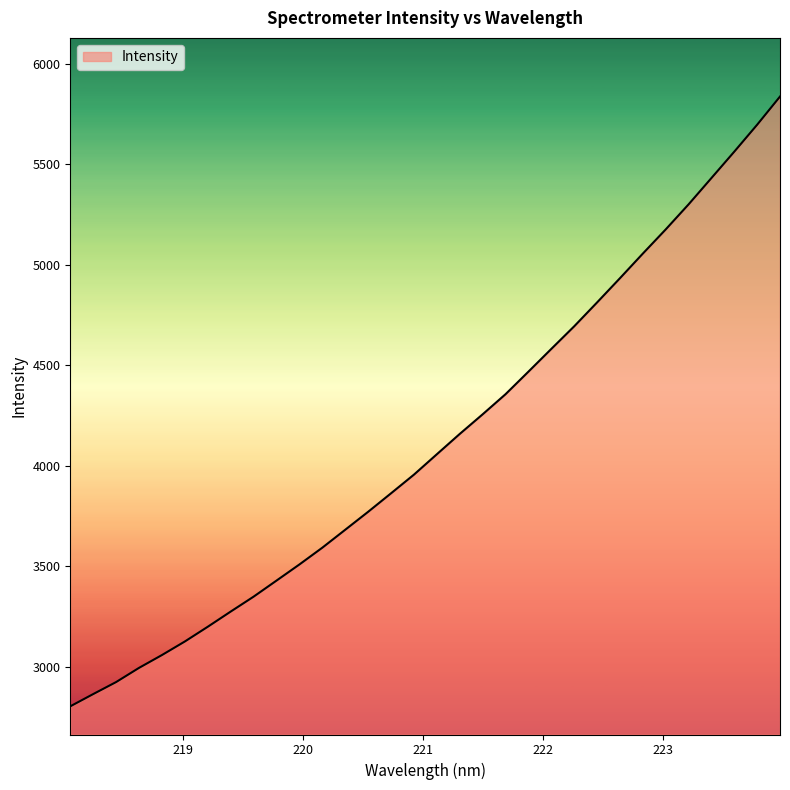

What is the smallest value displayed?

2803.5